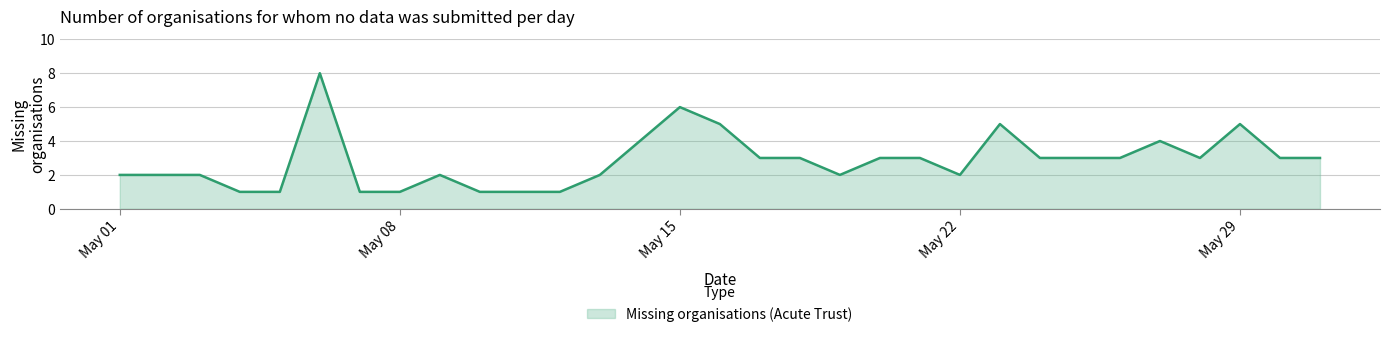

What is the maximum value shown in the chart?

8